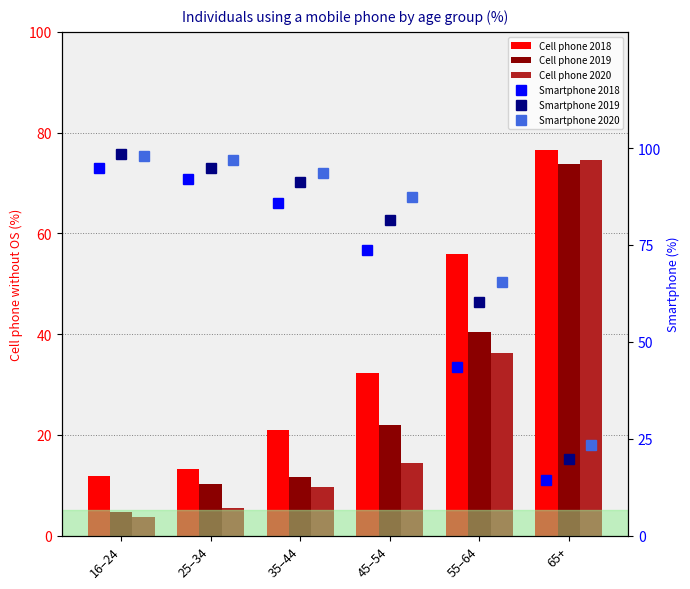

At which label is Smartphone 2018 closest to 54?

55–64